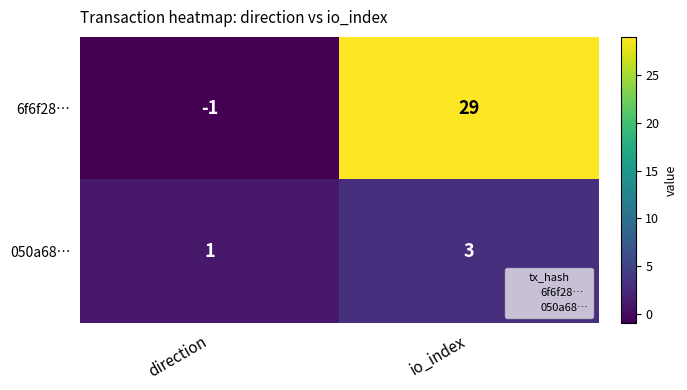

Reading left to right, what are all the values shown in this chart?

6f6f28…: -1	29
050a68…: 1	3